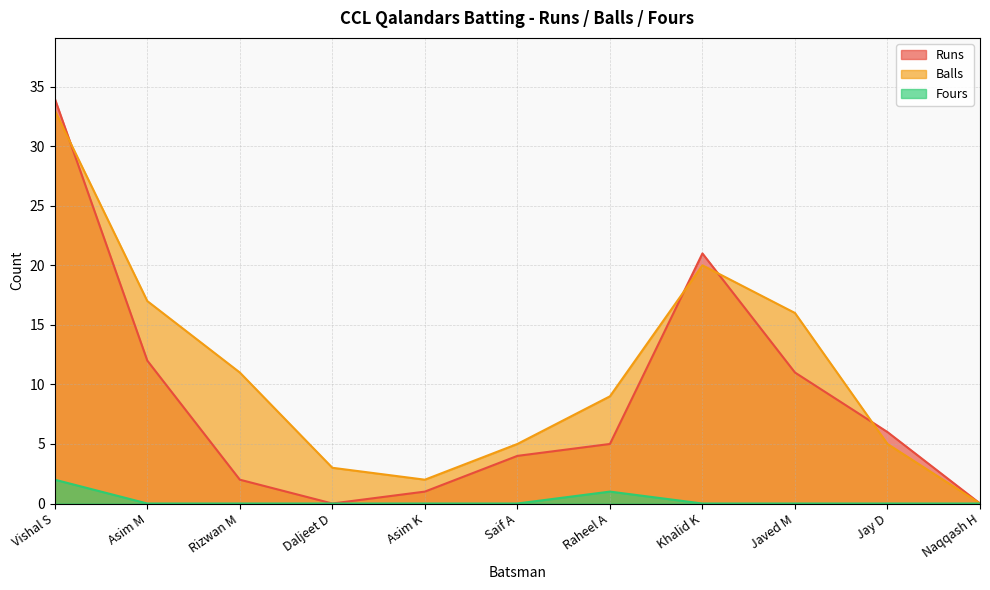

Between Rizwan M and Naqqash H, which series saw the biggest shift?

Balls